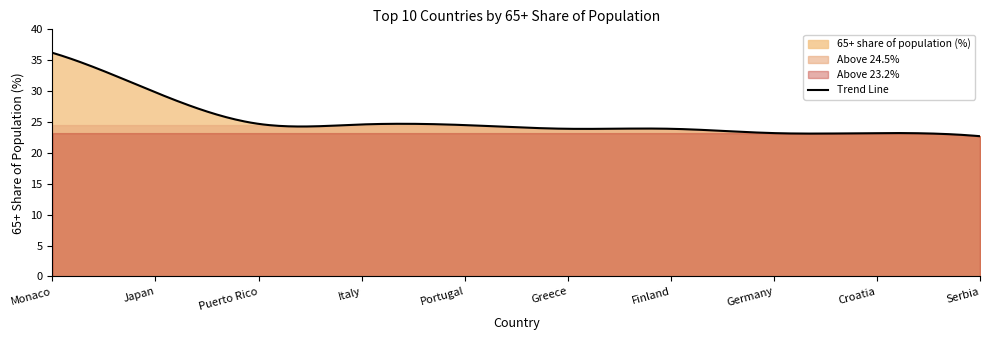

How many values are below 24?

5